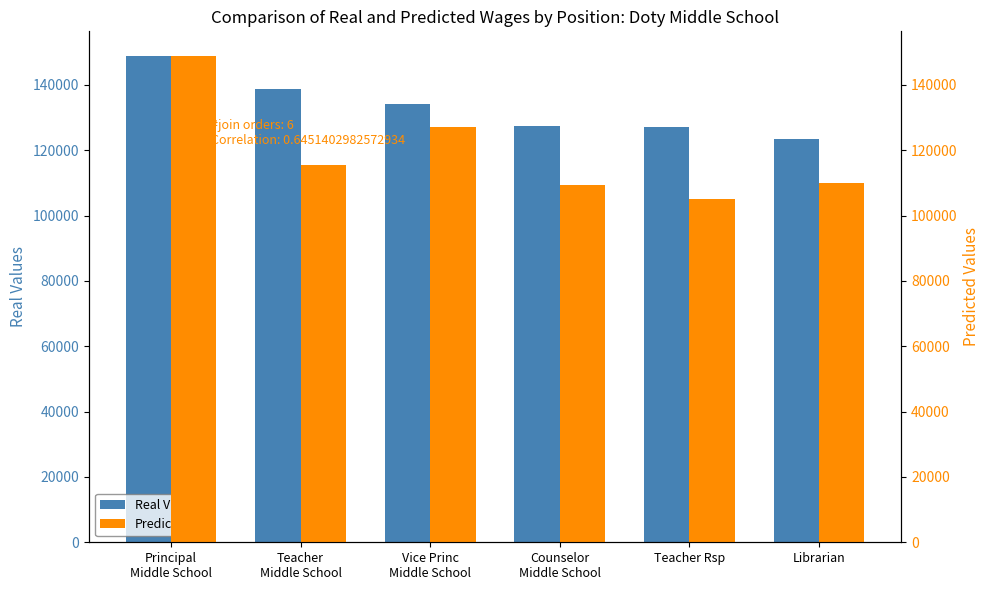

The value of Predicted at Teacher
Middle School is 115384. True or false?

True